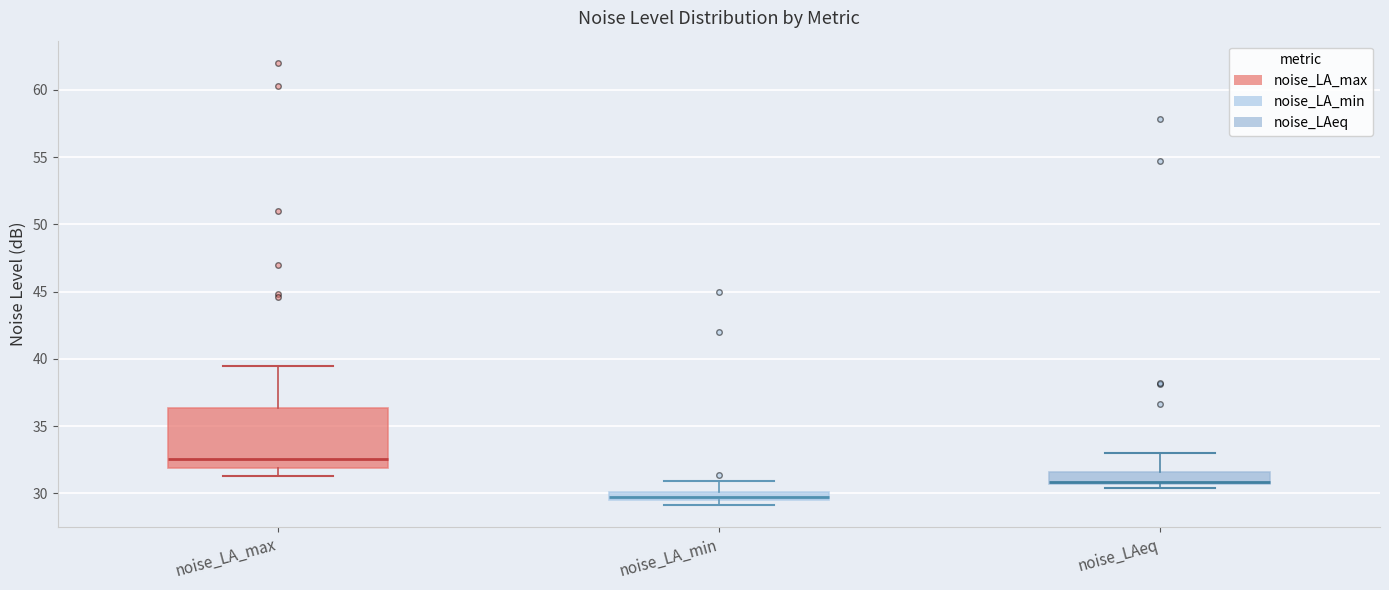

Where is the upper edge of the box for noise_LAeq on the y-axis? The values are not printed on the chart, so give them approximately, as read against the axis.

31.5